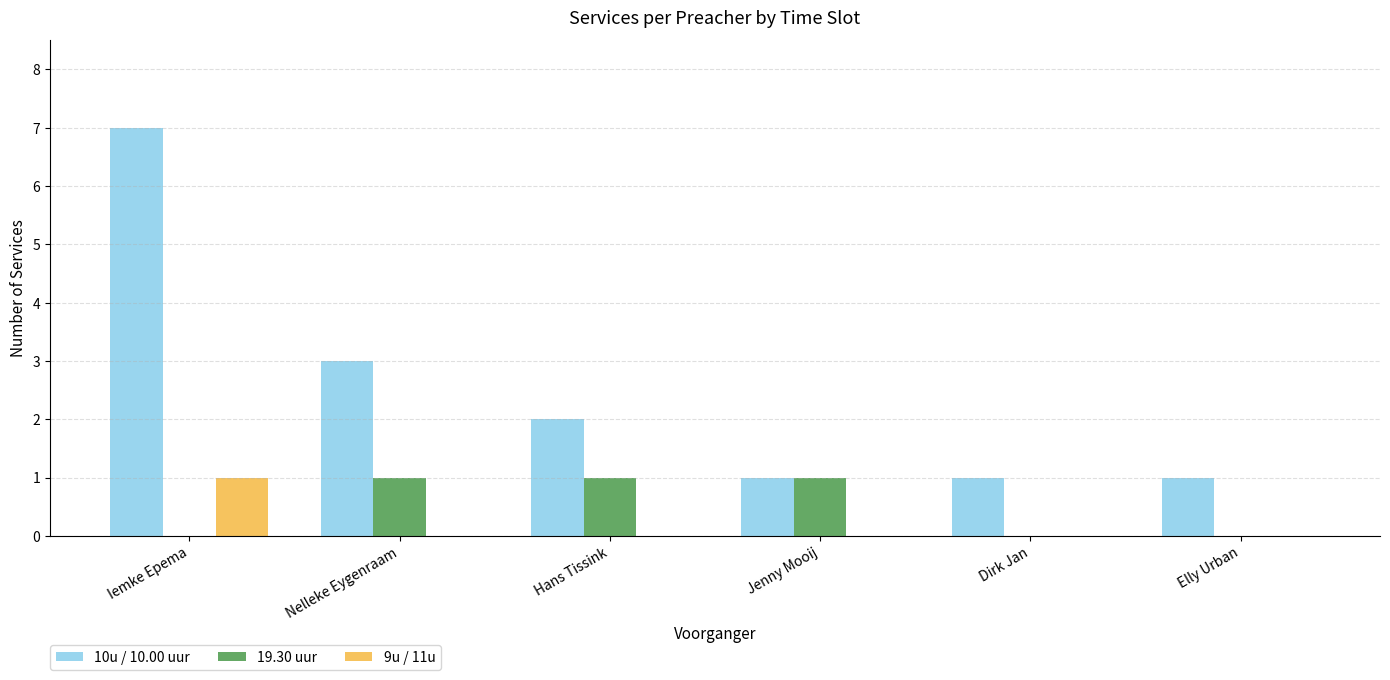

At which label does 9u / 11u reach its peak?

Iemke Epema